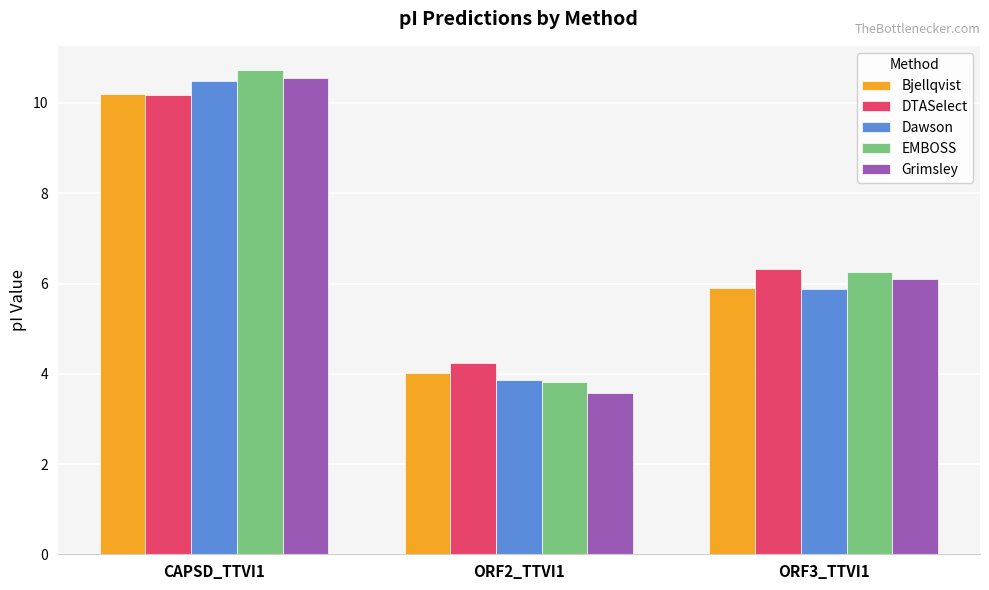

Which series changed the most between CAPSD_TTVI1 and ORF2_TTVI1?

Grimsley